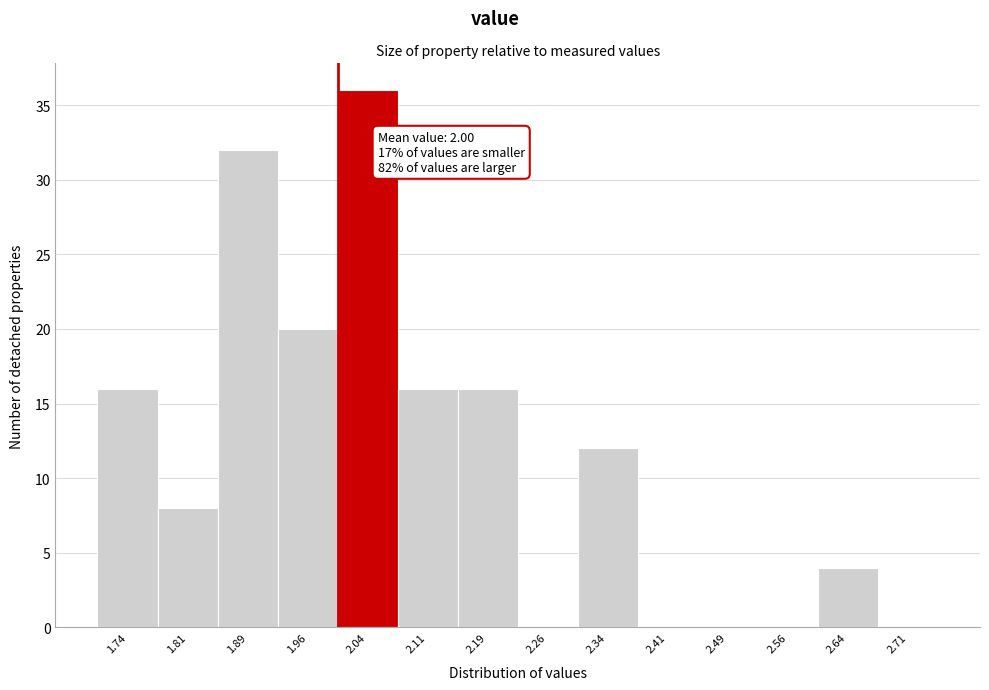

Over which range of the x-axis is the bar tallest?

2.000 to 2.075